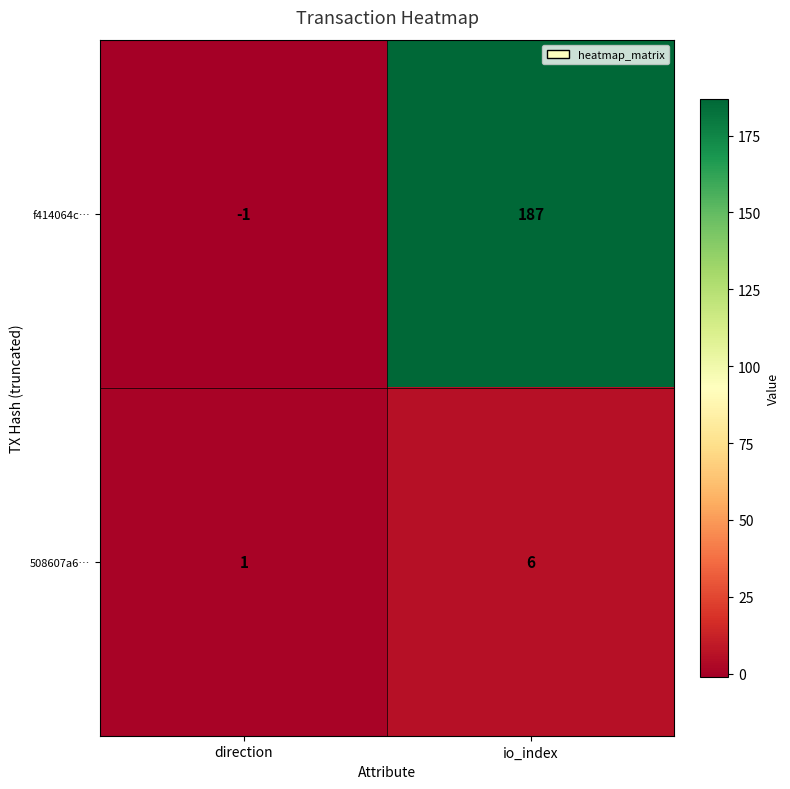

How many series are shown in this chart?

2